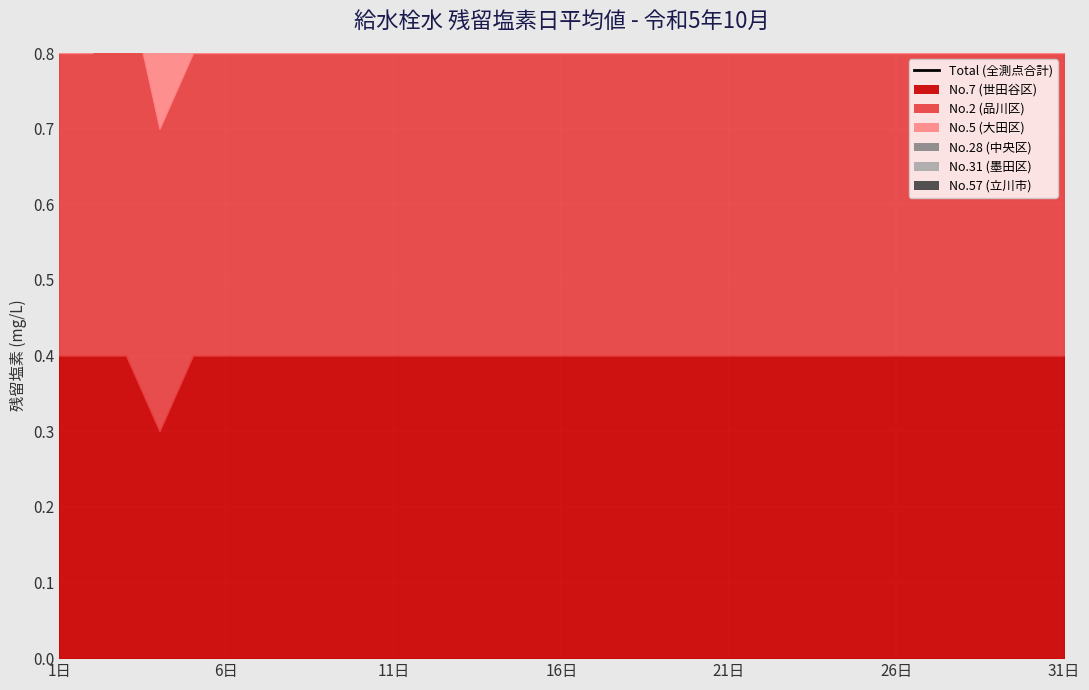

What is the value of the 20th point from the left?

2.3